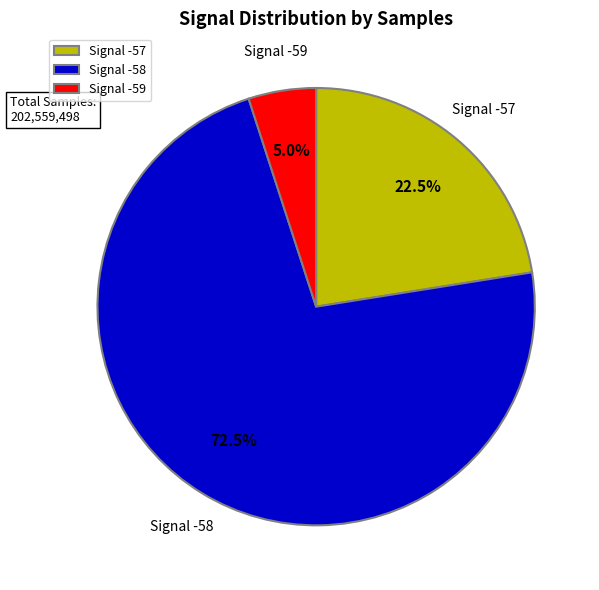

Is there any slice that represents more than half of the pie?

Yes